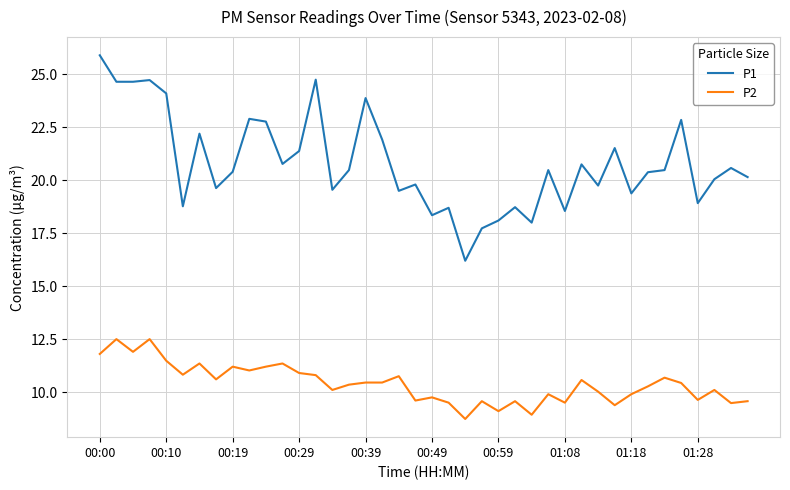

True or false: P2 and P1 intersect in this chart.

False